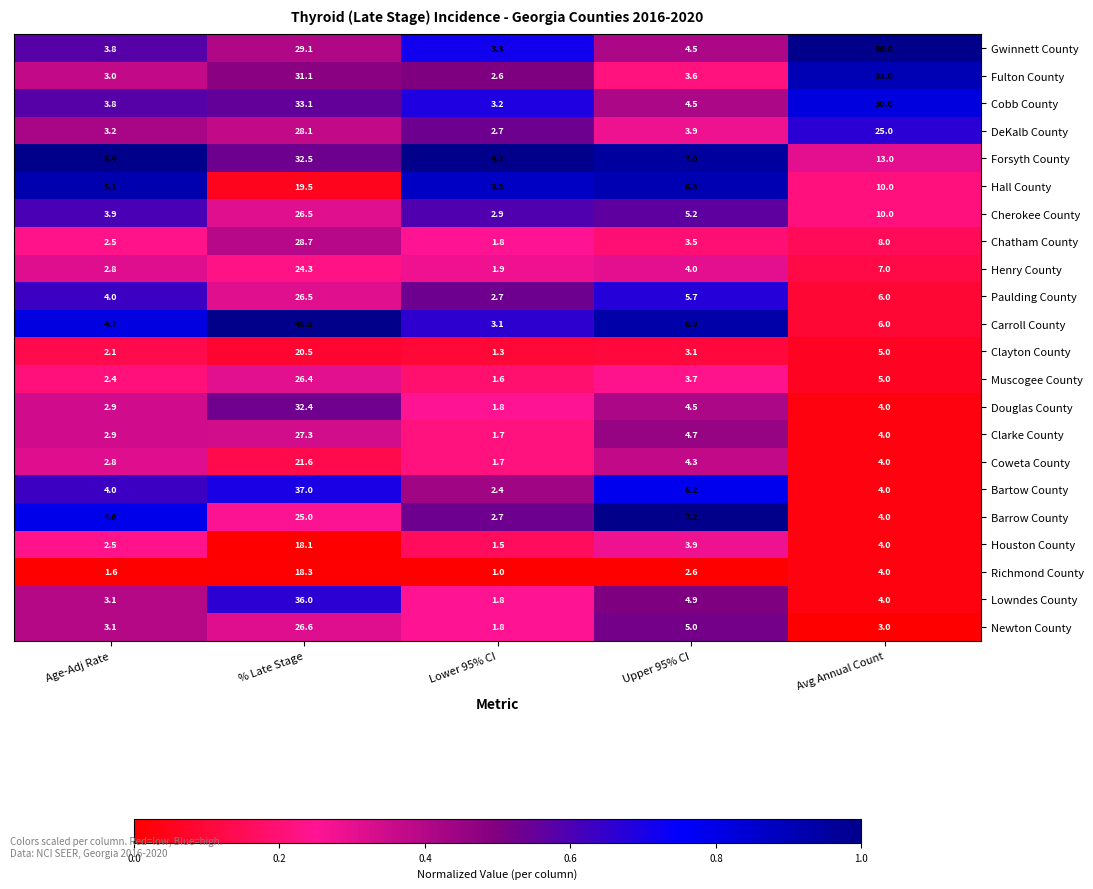

Count the number of data series in this chart.

22